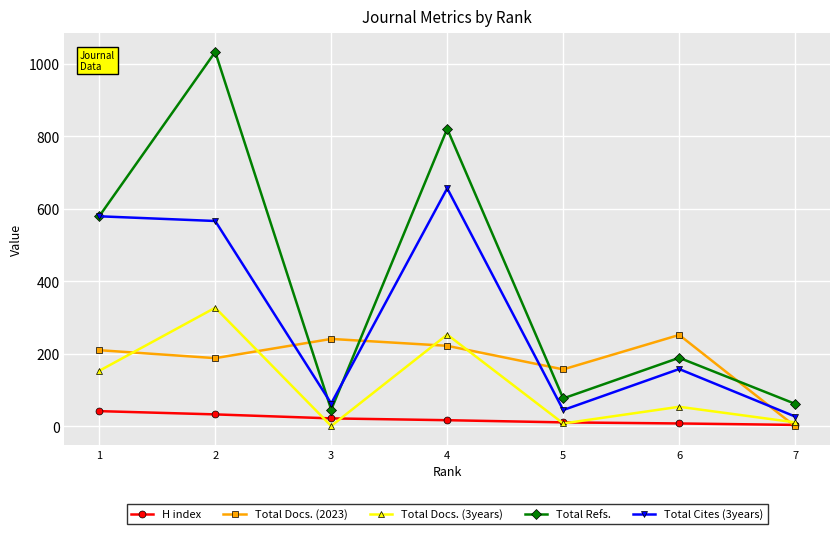

What is the average value of the Total Cites (3years) series?

299